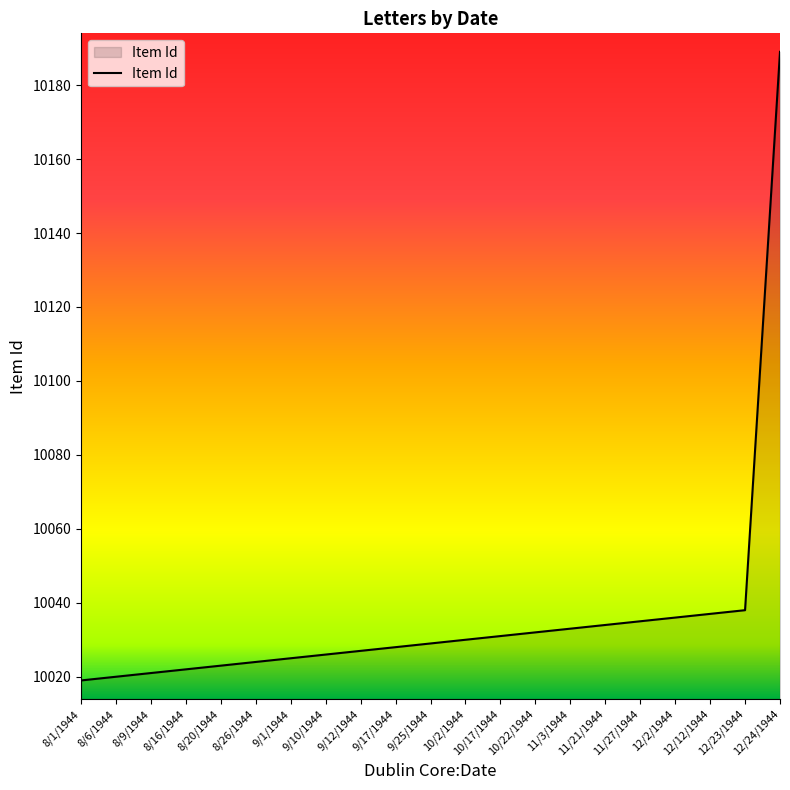

The value at 12/2/1944 is 17908. True or false?

False